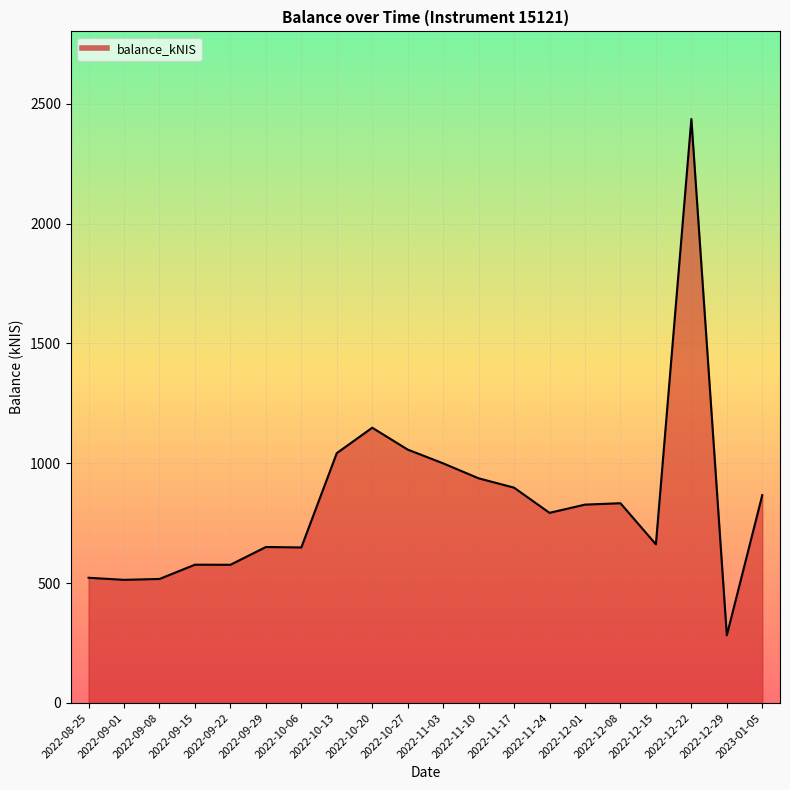

What is the difference between the maximum and minimum values?

2153.9